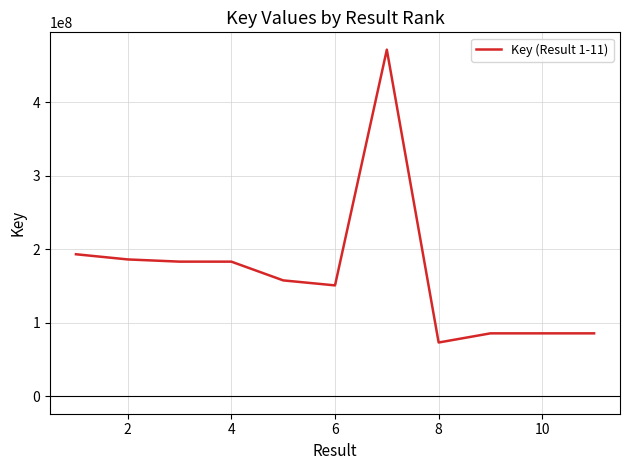

What is the smallest value displayed?

73295776